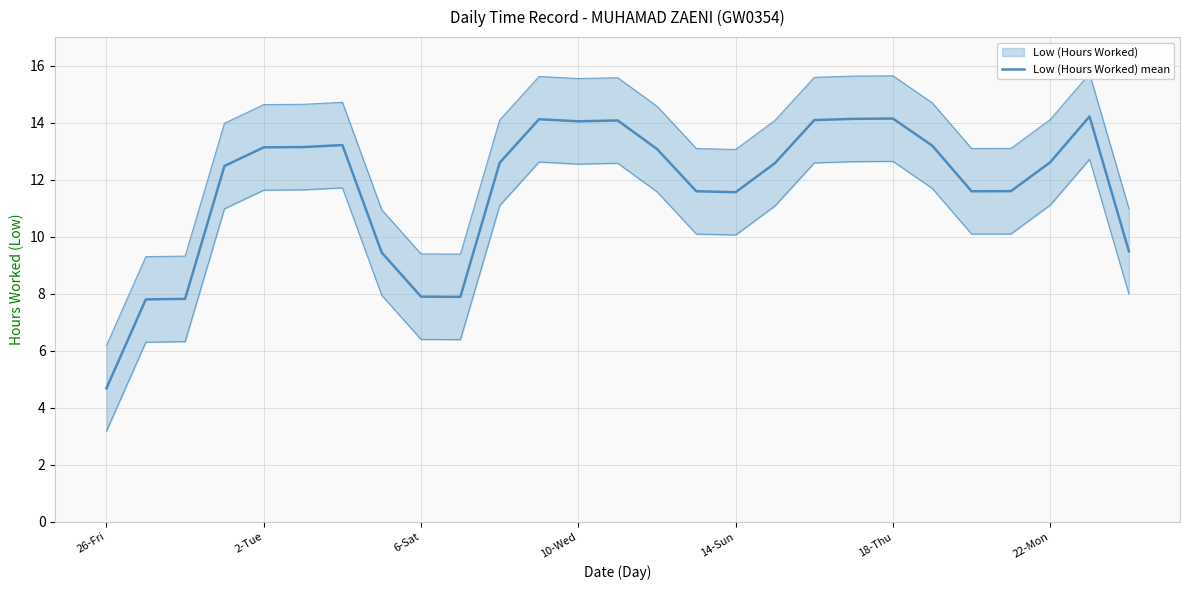

Count the number of values greater than 12.

16